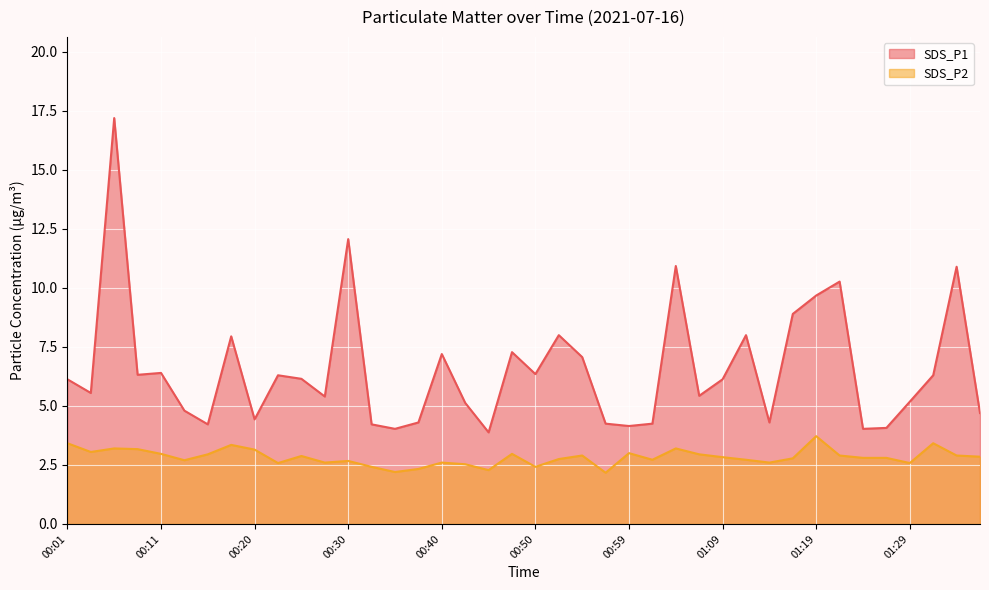

What is the value of the SDS_P1 point at the 31st from the left?

4.3